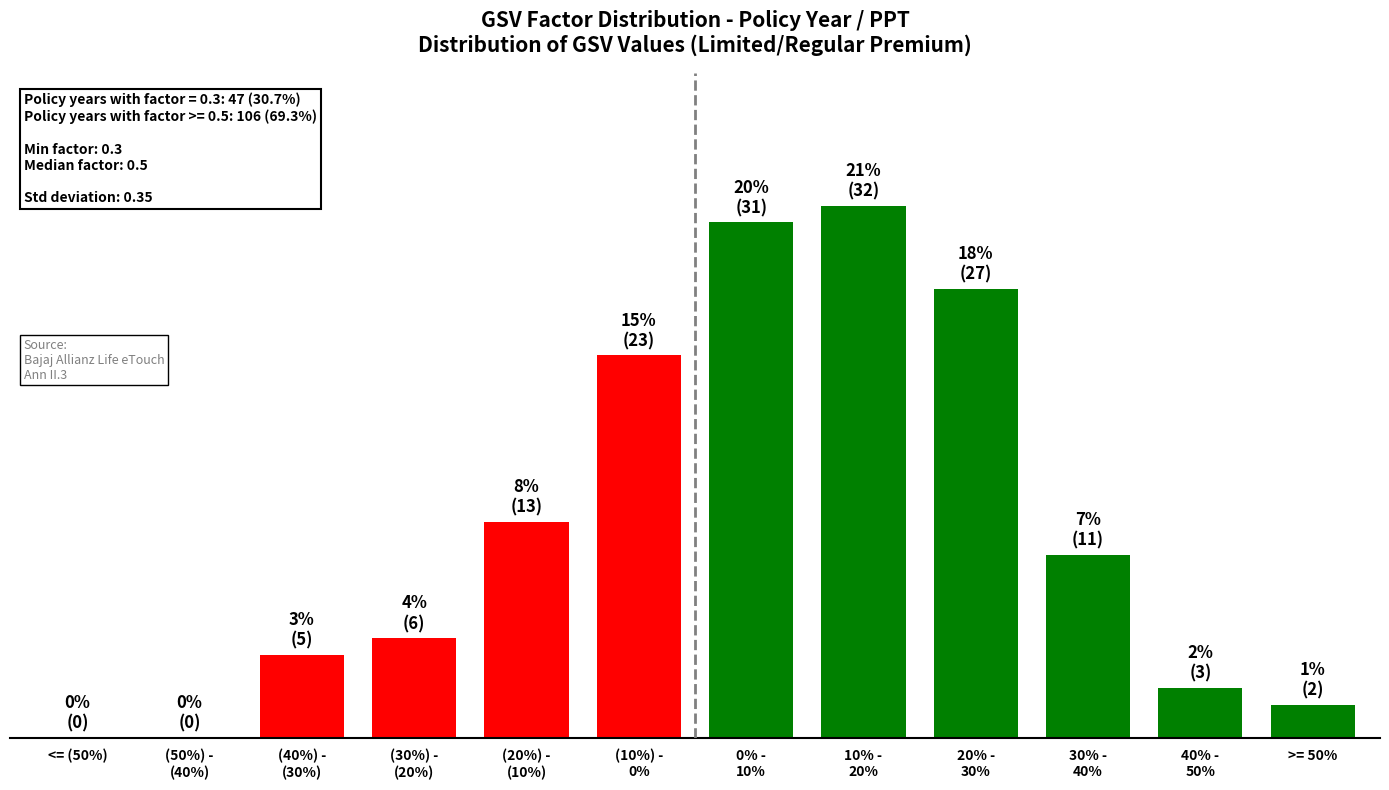

Are the bars horizontal?

No